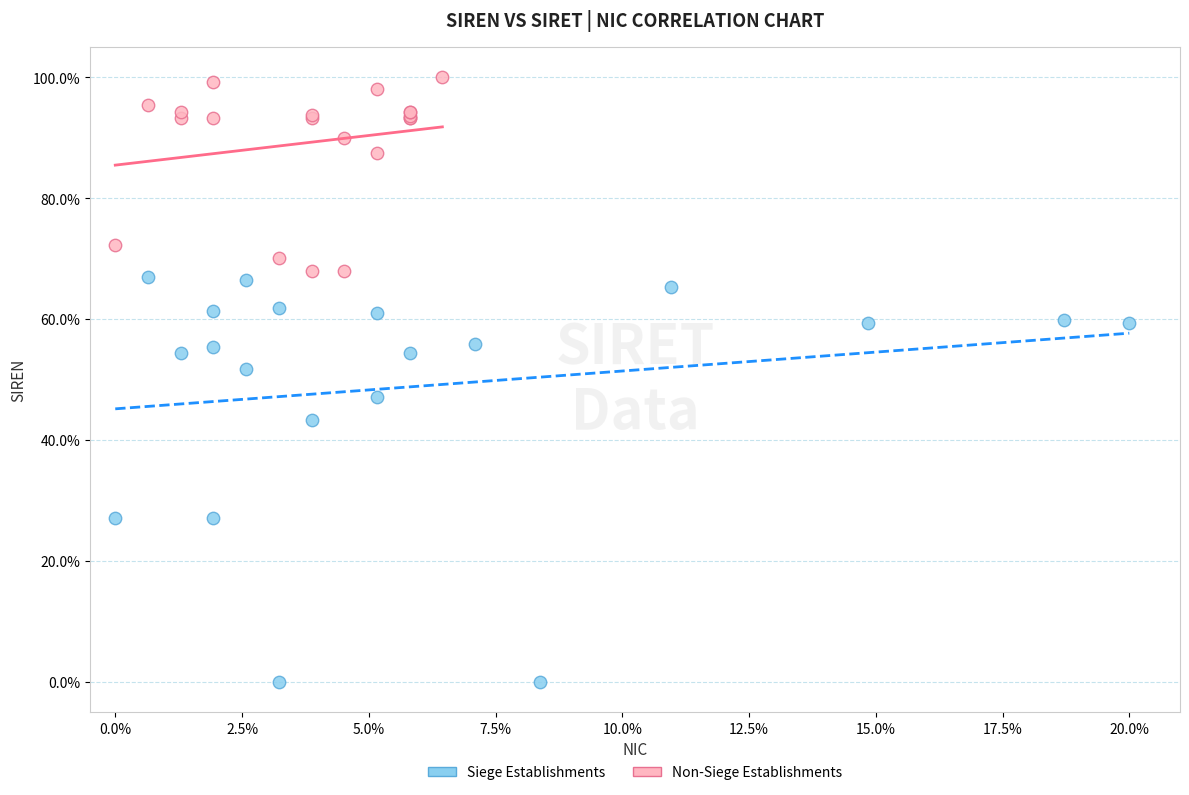

Which series reaches the minimum Y coordinate?

Siege Establishments